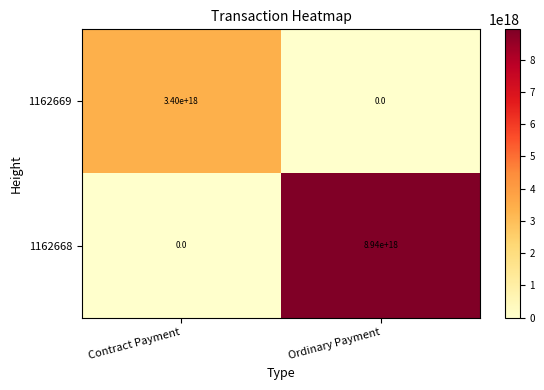

Rank the series at Contract Payment from highest to lowest value.

1162669, 1162668